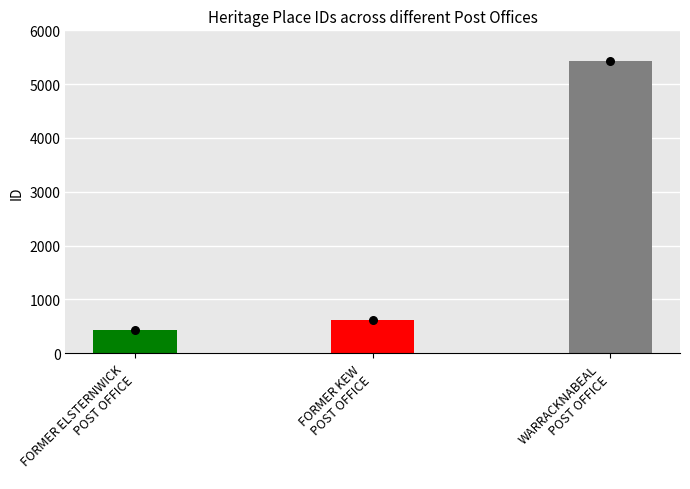

Between FORMER KEW
POST OFFICE and WARRACKNABEAL
POST OFFICE, which is larger?

WARRACKNABEAL
POST OFFICE